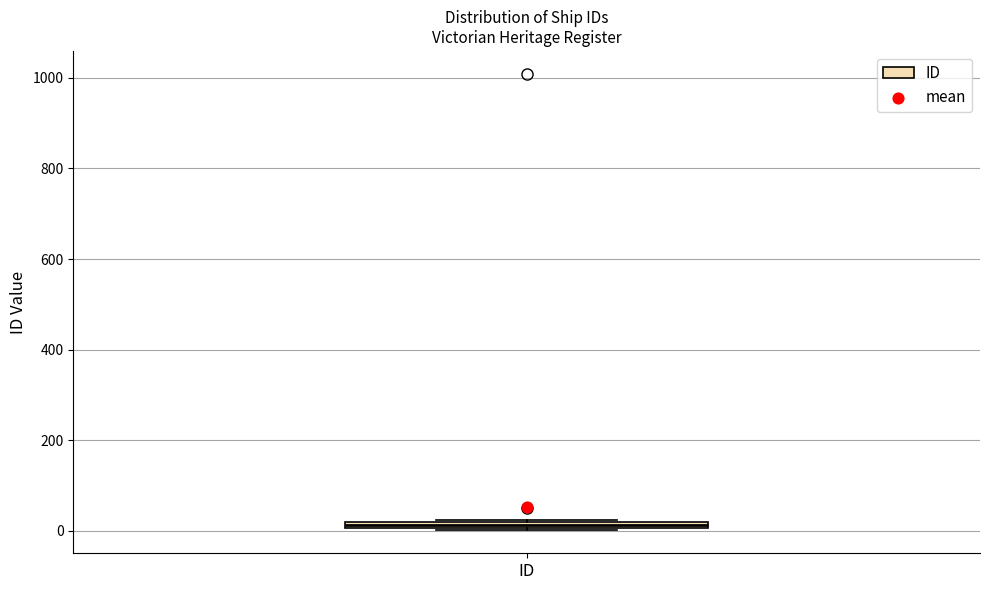

Where is the upper edge of the box for ID on the y-axis? The values are not printed on the chart, so give them approximately, as read against the axis.

20